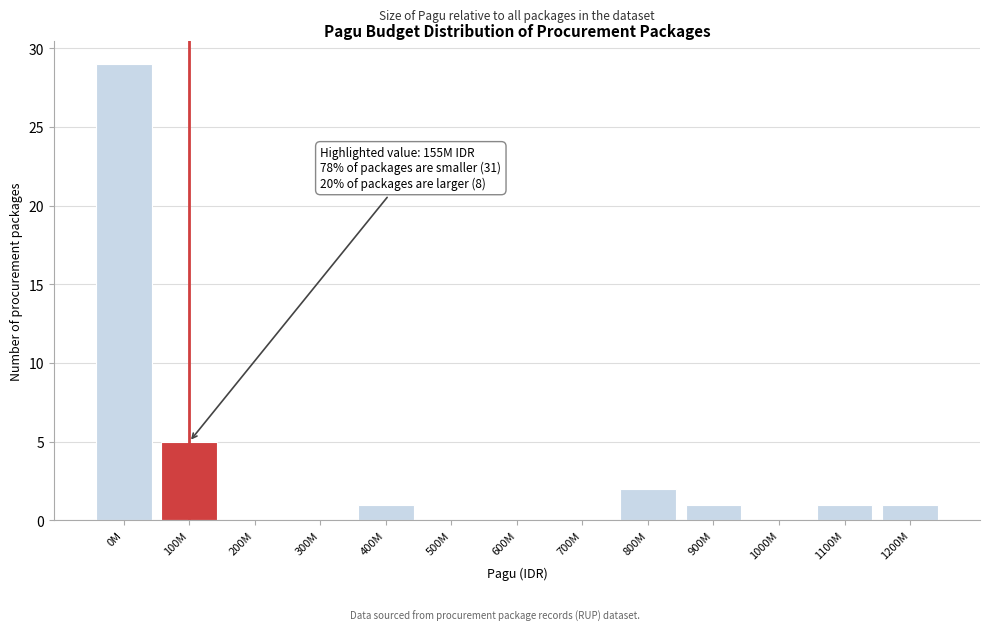

Reading right to left, transcribe all the data shown in this chart.

1200M=1	1100M=1	1000M=0	900M=1	800M=2	700M=0	600M=0	500M=0	400M=1	300M=0	200M=0	100M=5	0M=29